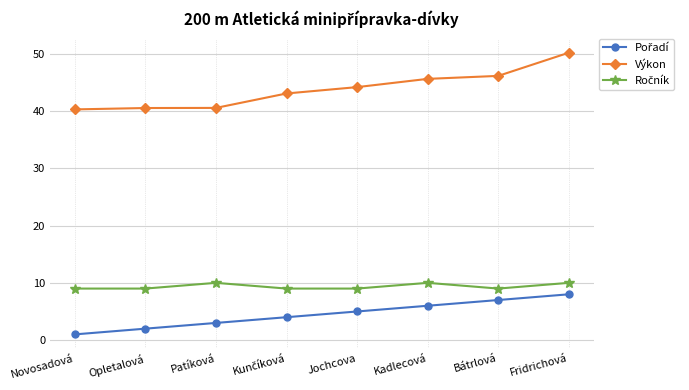

What is the label of the 2nd point from the left?

Opletalová